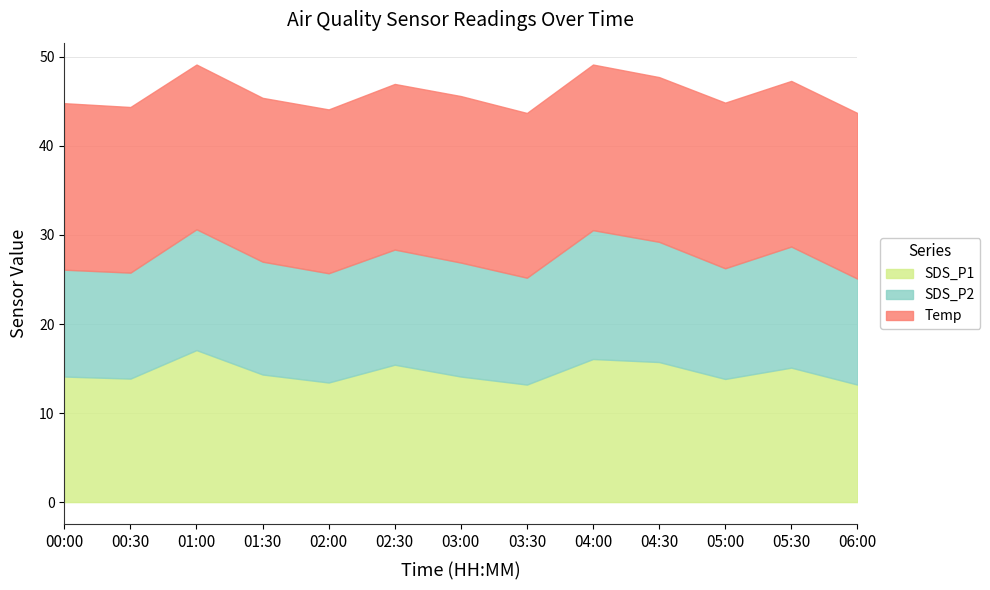

Which has a higher value, 06:00 or 05:30?

05:30